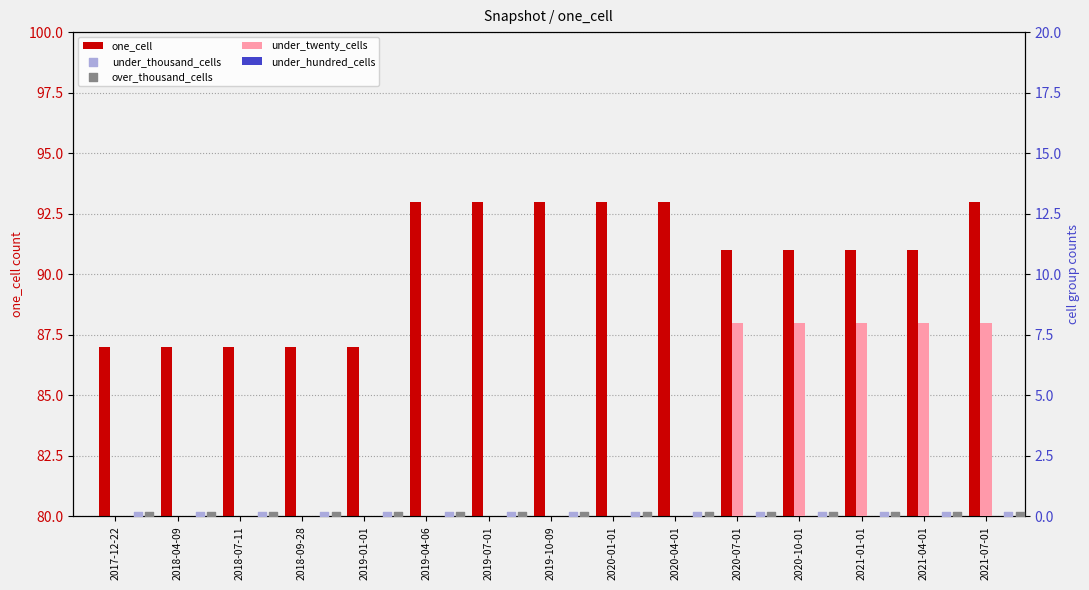

Which series contains the lowest Y value?

under_twenty_cells